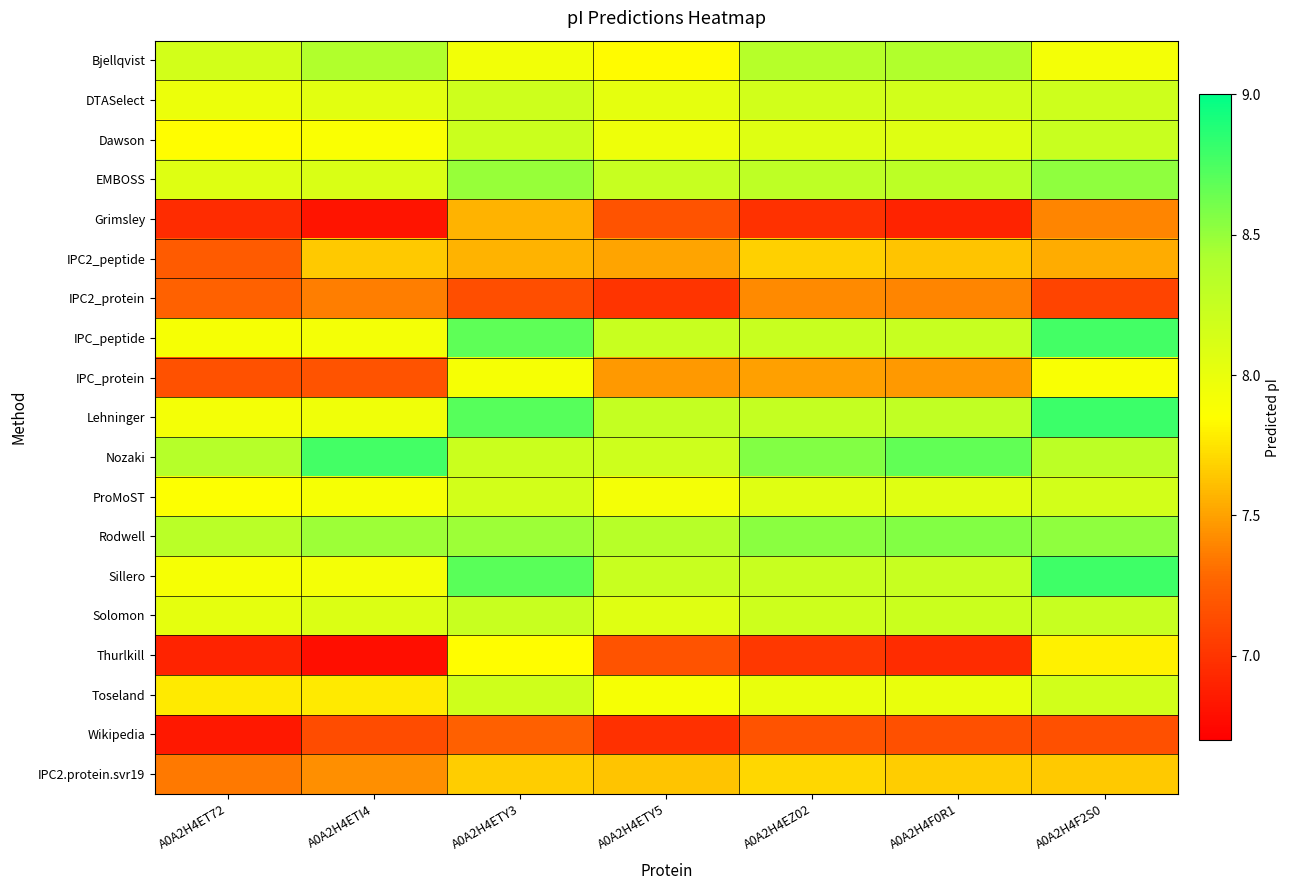

What is the maximum value shown in the chart?

8.8